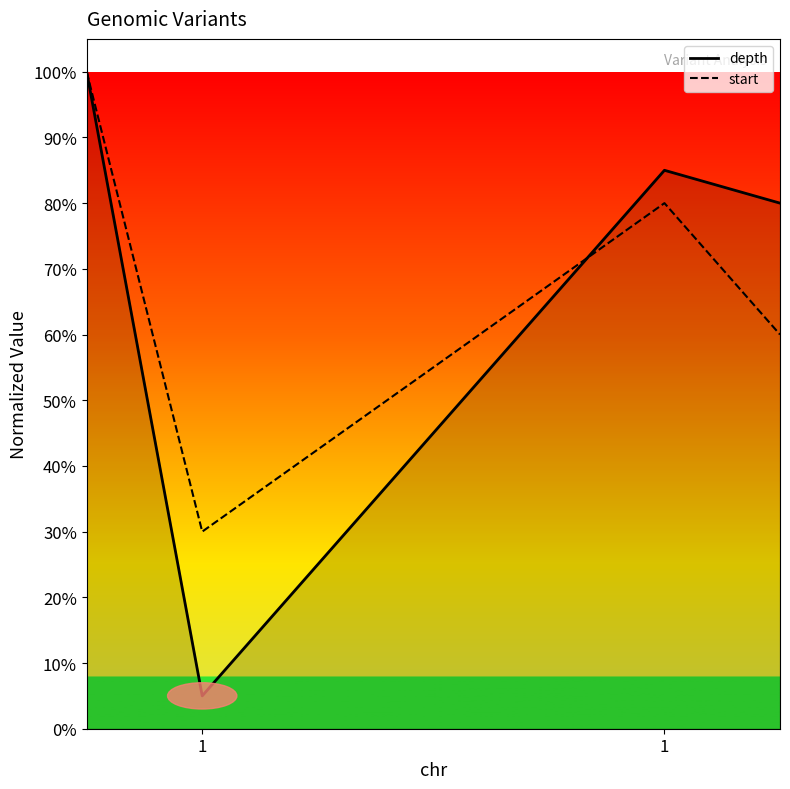

What are all the series names shown in the legend?

depth, start